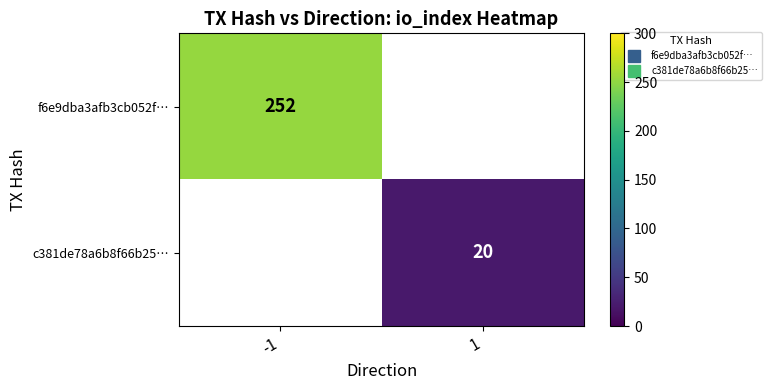

The c381de78a6b8f66b25… series shows 10.3 at 1. True or false?

False